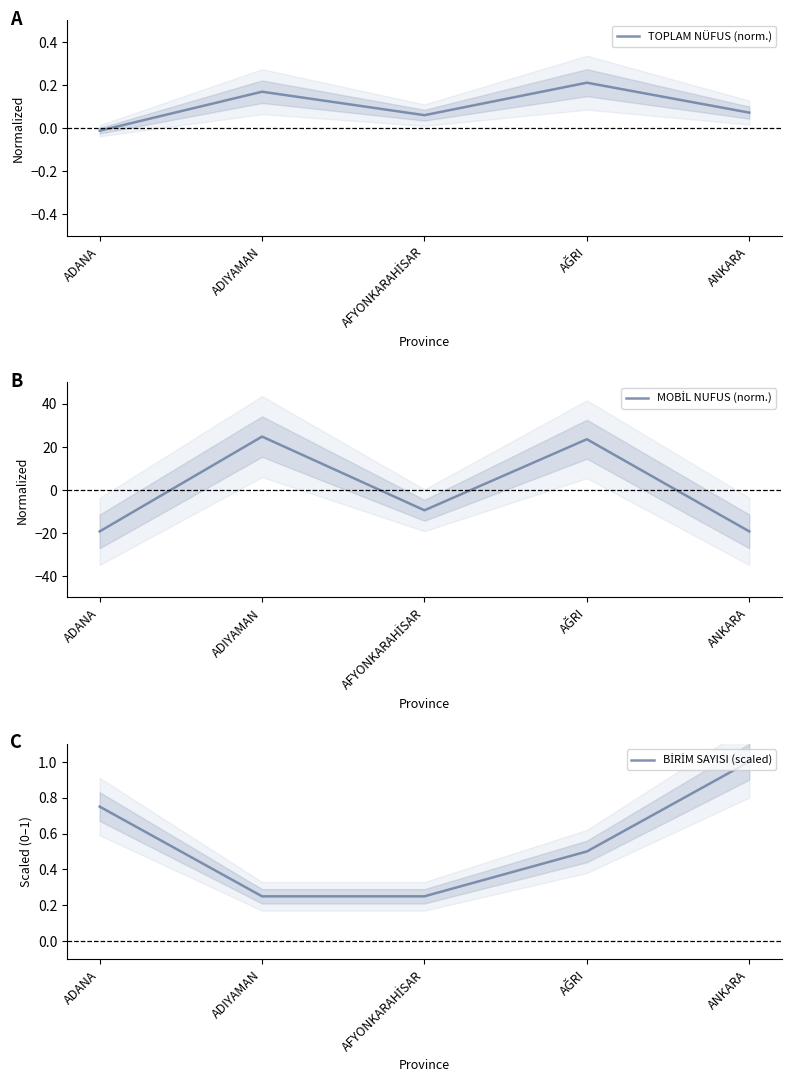

The value of BİRİM SAYISI (scaled) at ANKARA is 0.5. True or false?

False